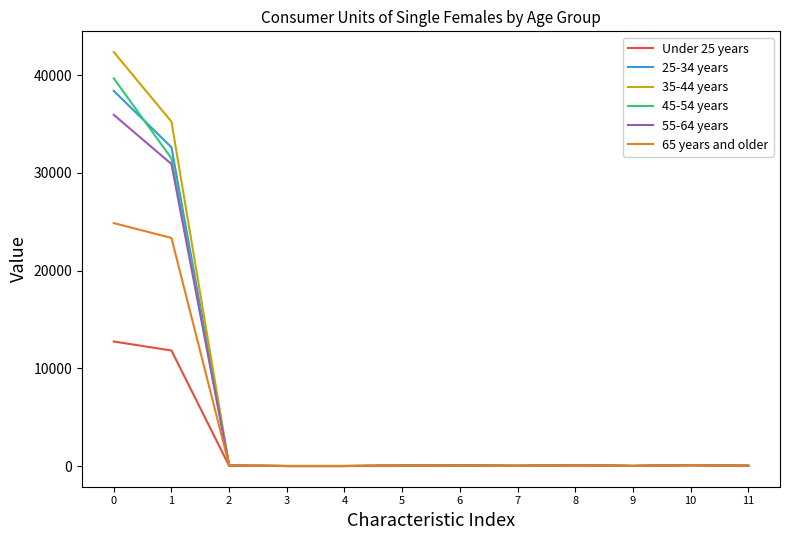

Which series has the widest spread of values?

35-44 years